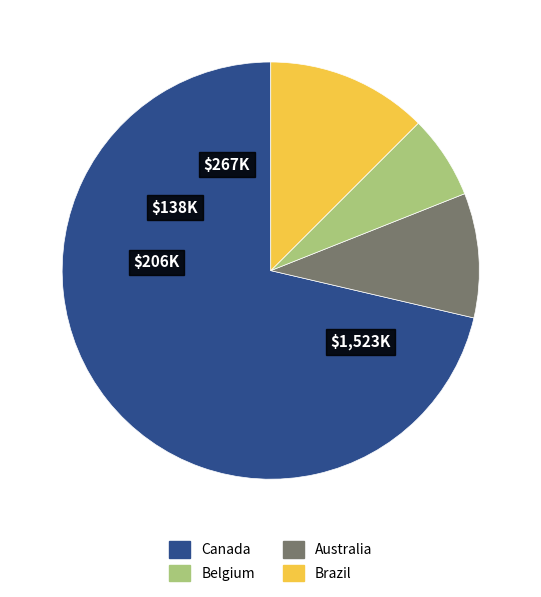

How many slices are in this pie chart?

4